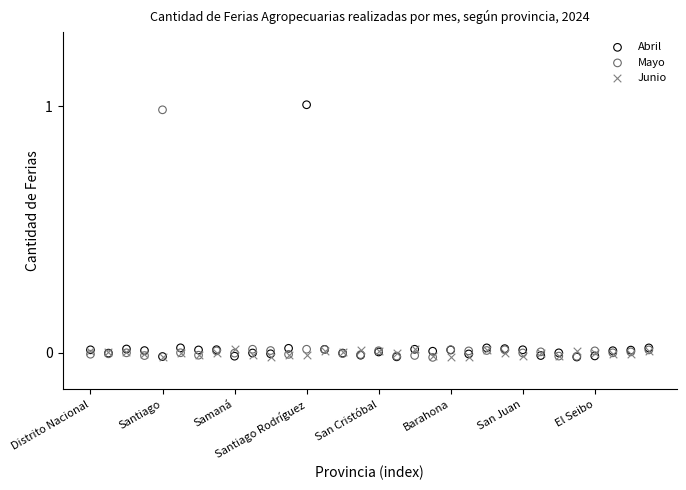

Which series reaches the maximum Y coordinate?

Abril